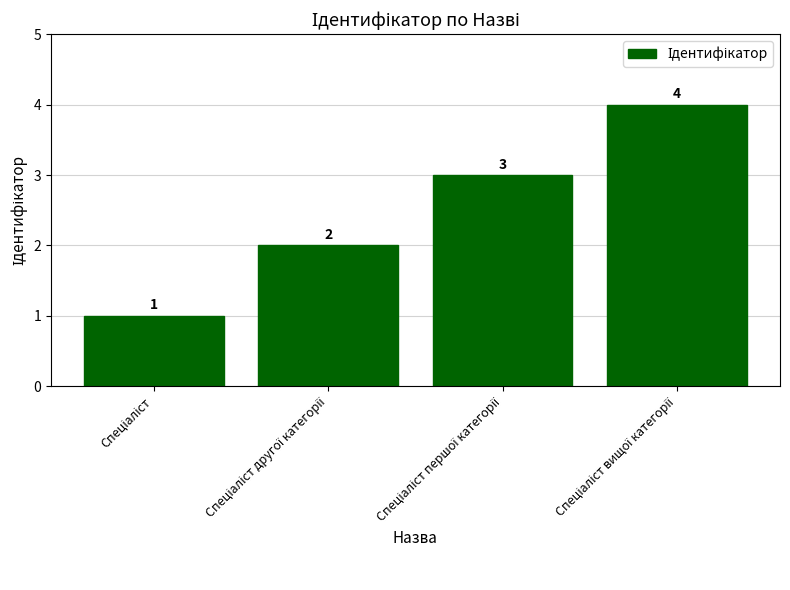

What is the value of the 2nd bar from the left?

2